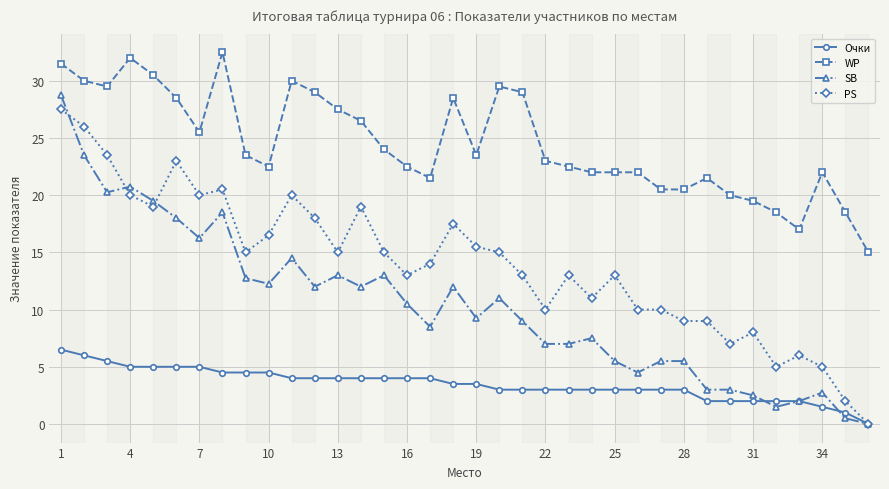

True or false: WP has more than 1 interior local peaks.

True